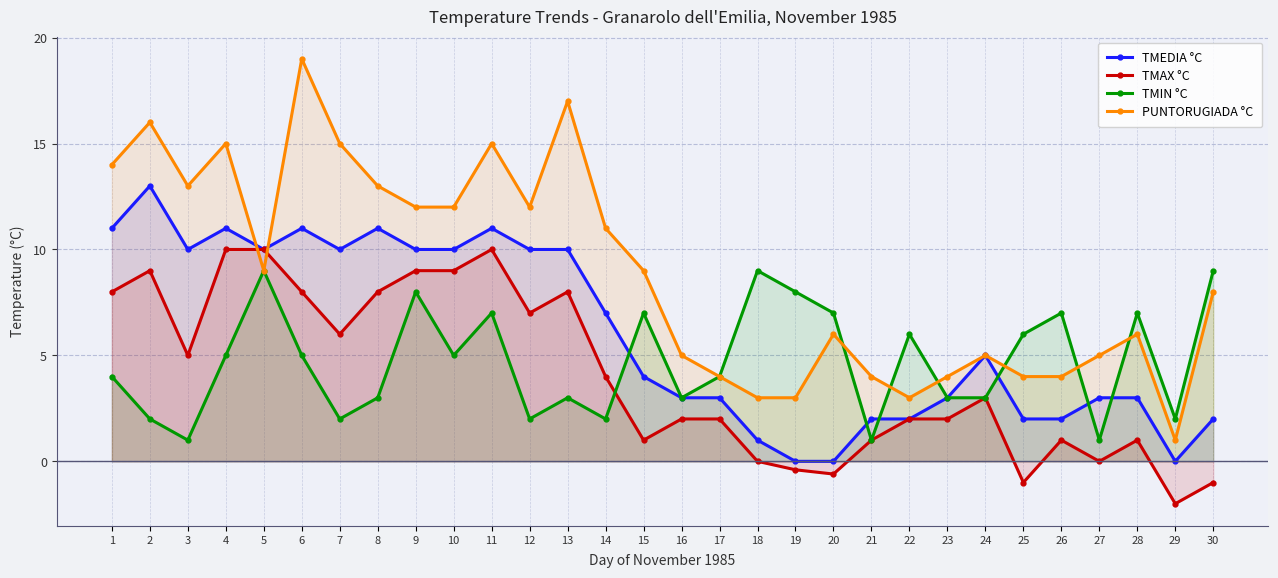

Which series changed the most between 13 and 17?

PUNTORUGIADA °C